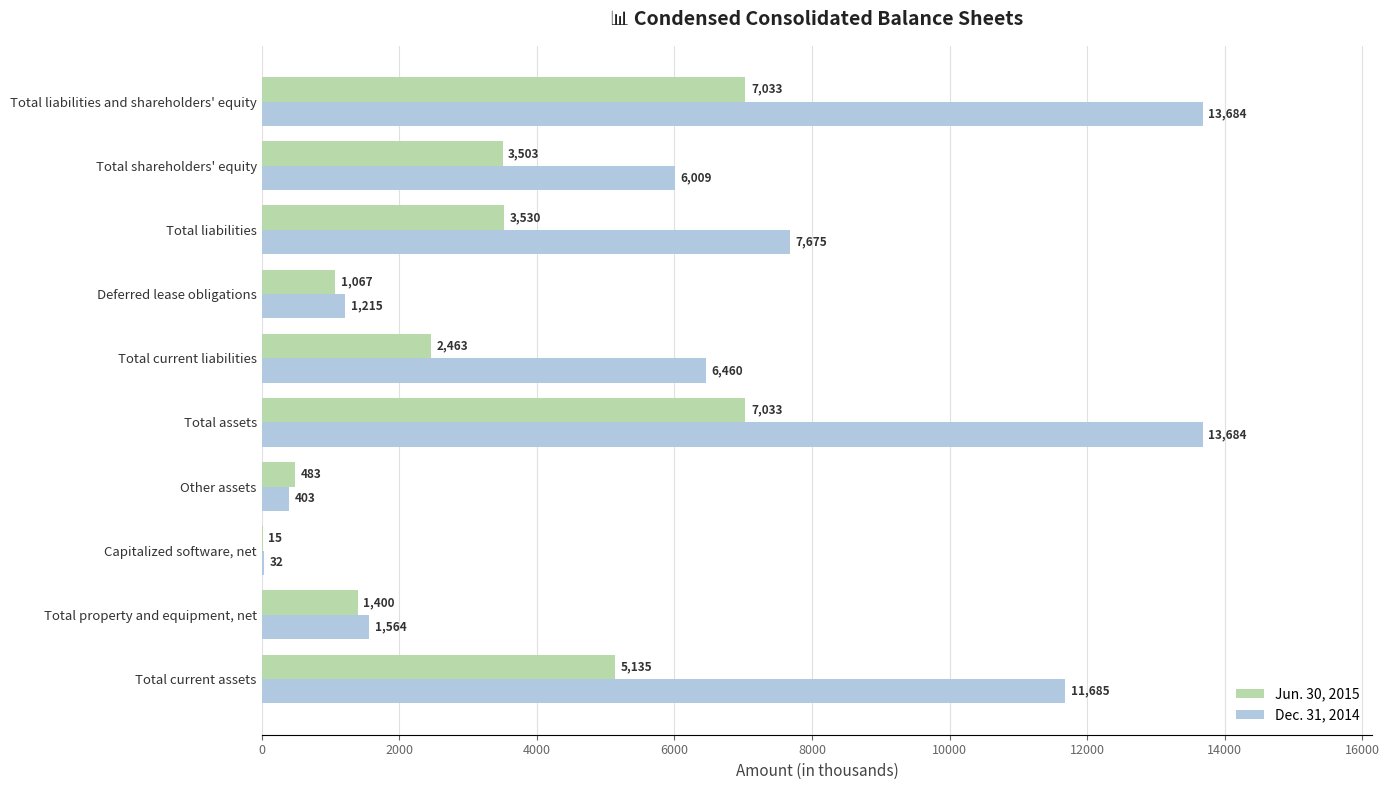

Which series has the largest range (max minus min)?

Dec. 31, 2014